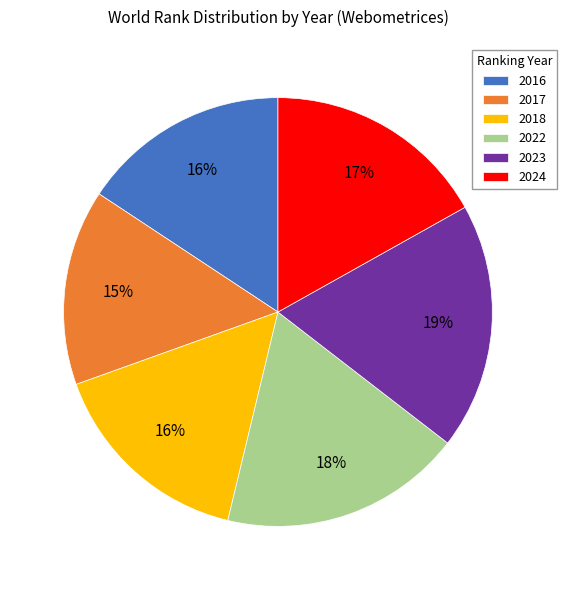

True or false: 2022 accounts for 18% of the total.

True